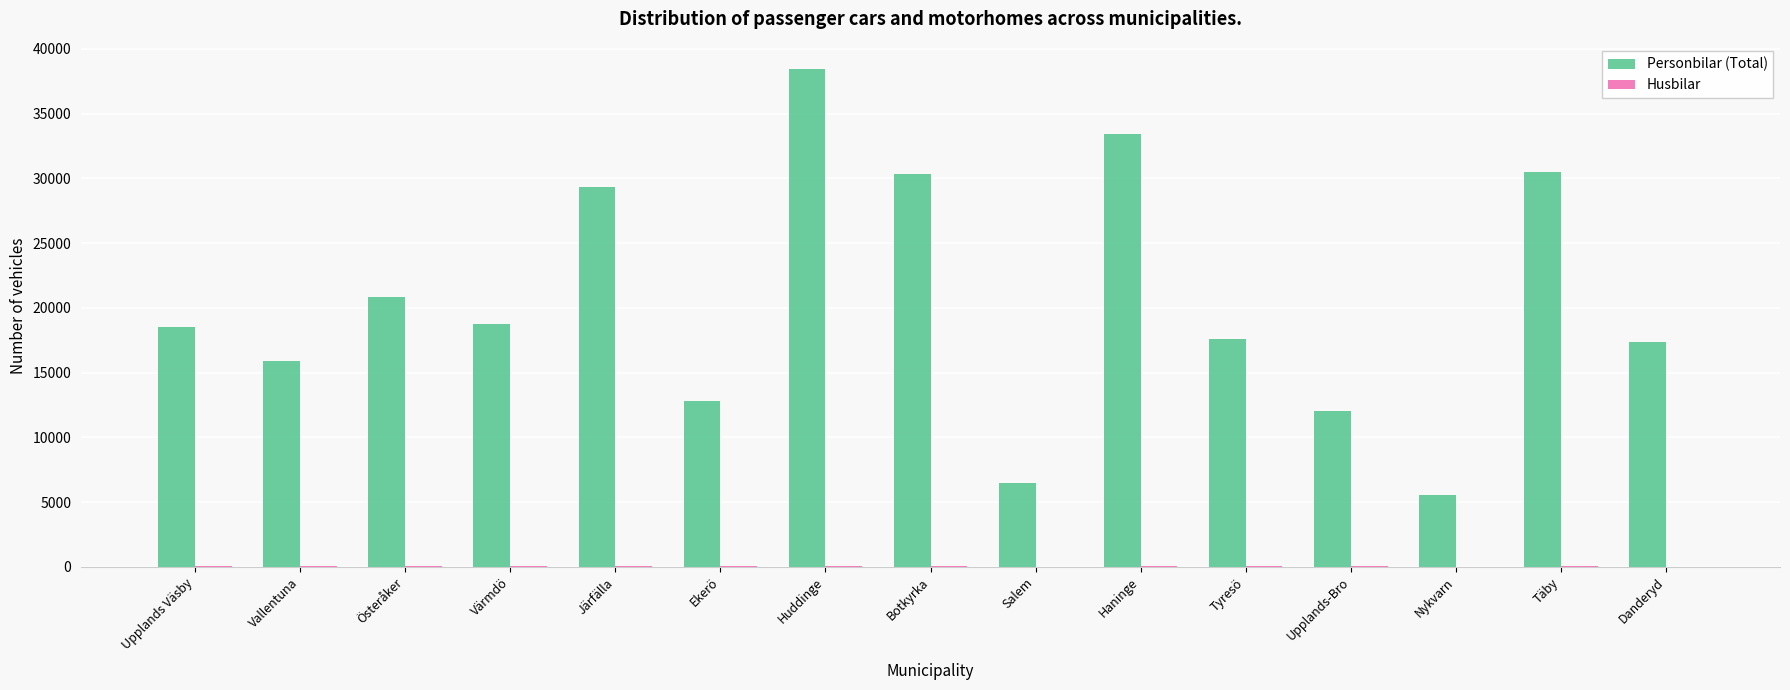

Between Huddinge and Haninge, which series saw the biggest shift?

Personbilar (Total)